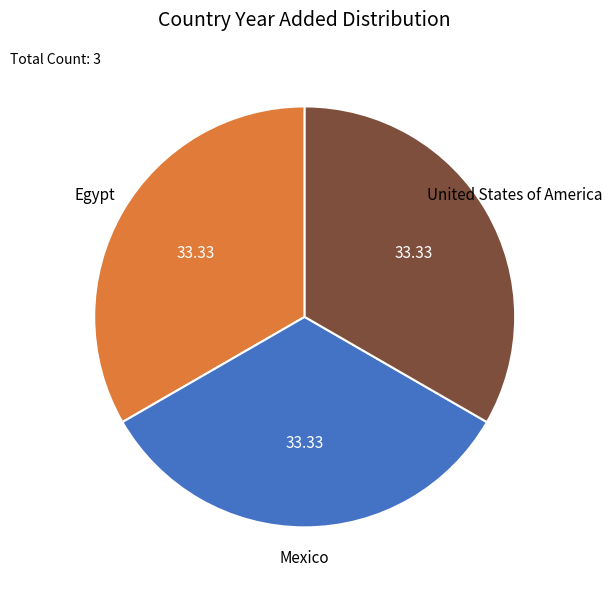

Is there a majority slice in this chart?

No